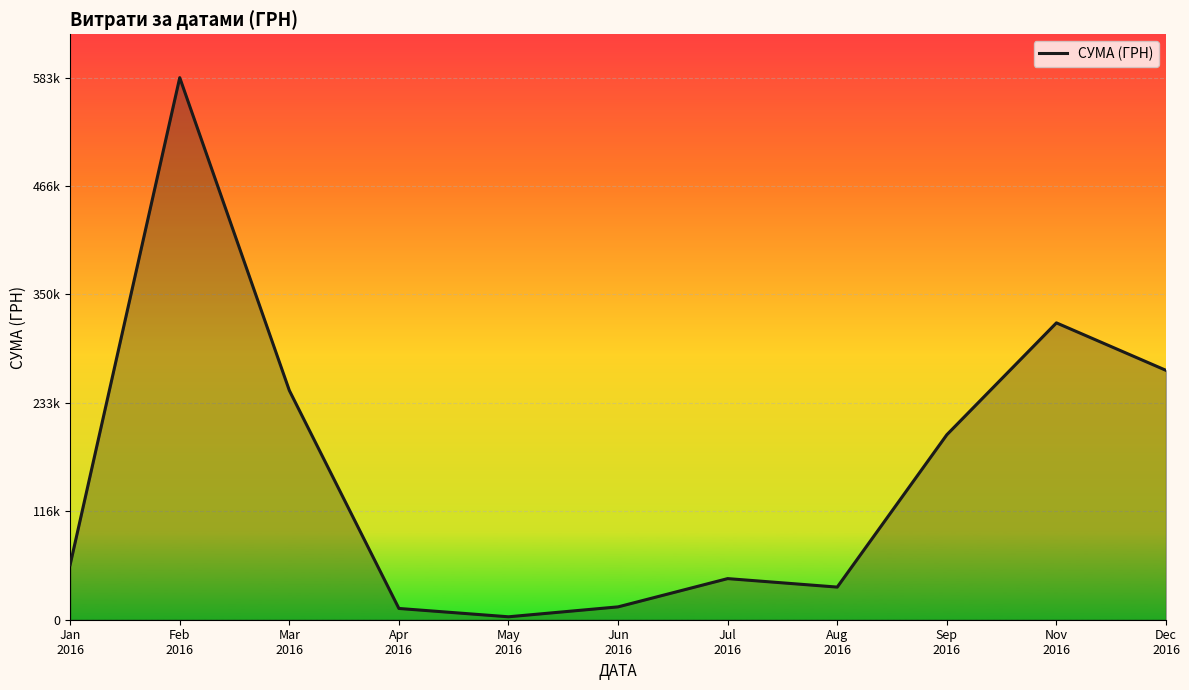

Does the chart have visible grid lines?

Yes